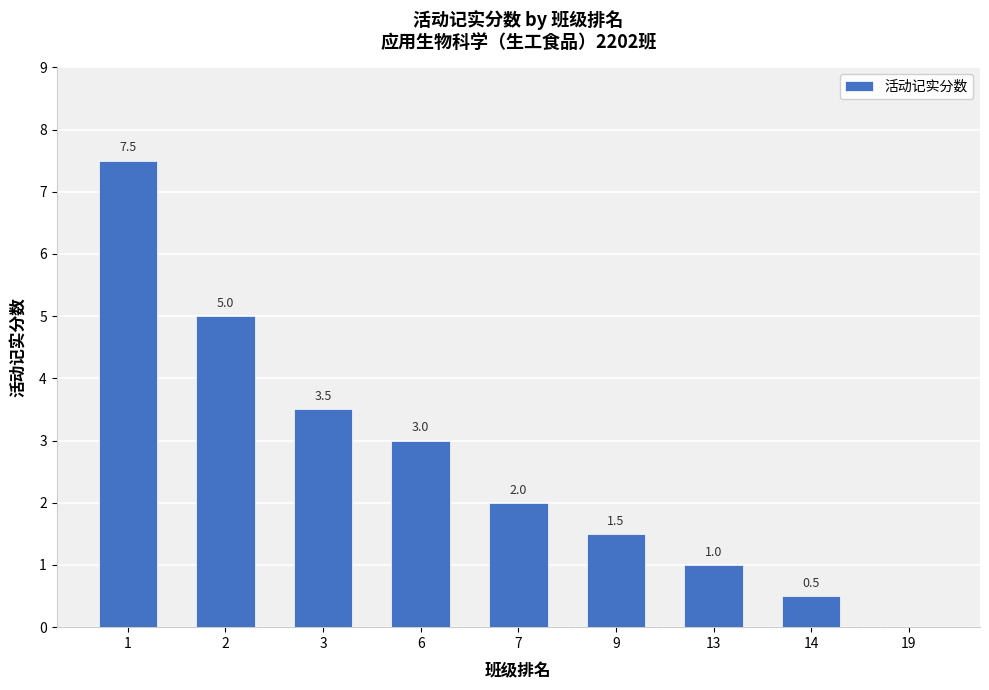

Is it true that the value at 13 is 1.8?

False